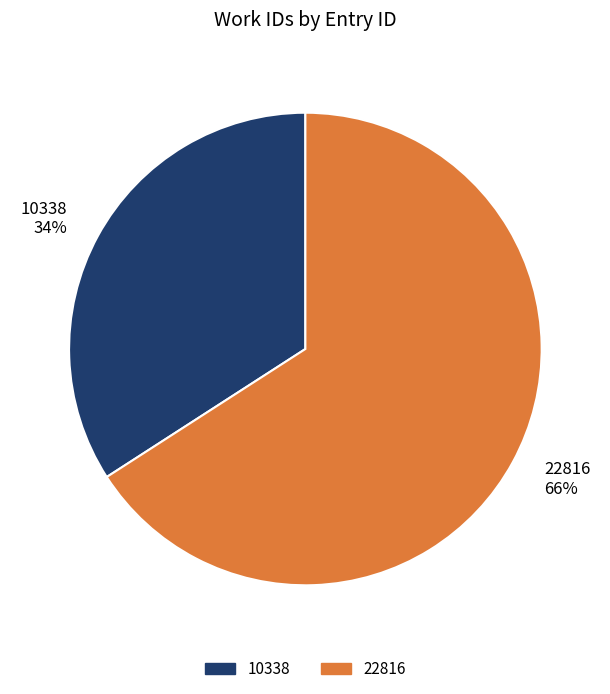

The 22816 slice represents 74% of the pie. True or false?

False